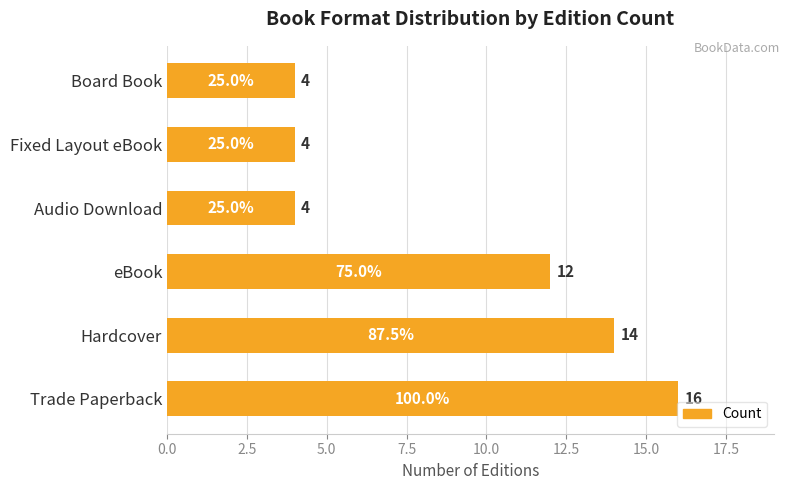

What is the sum of all values?

54